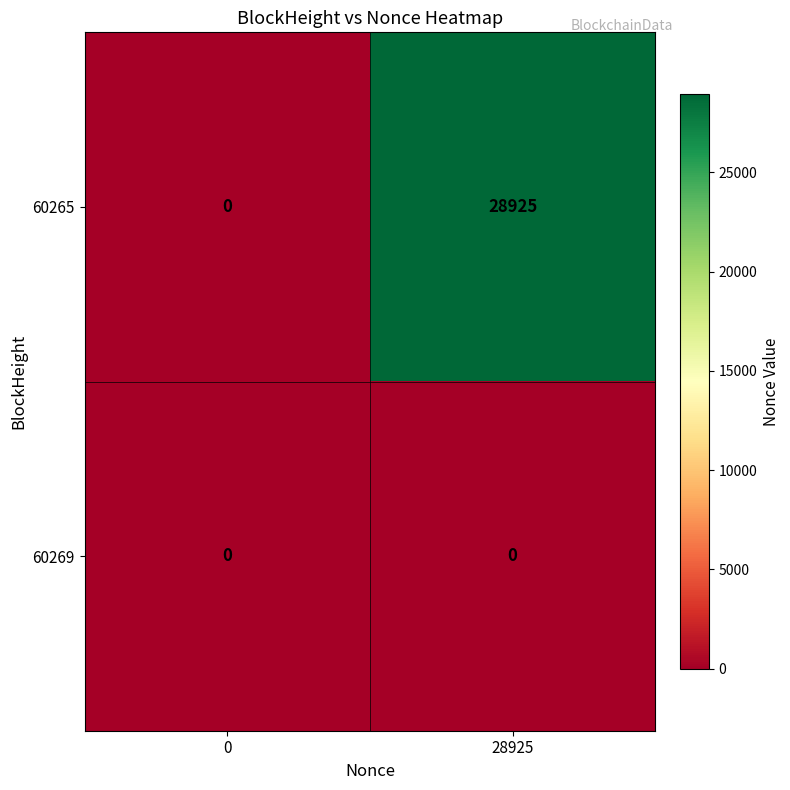

At 28925, list the series in order from smallest to largest.

60269, 60265